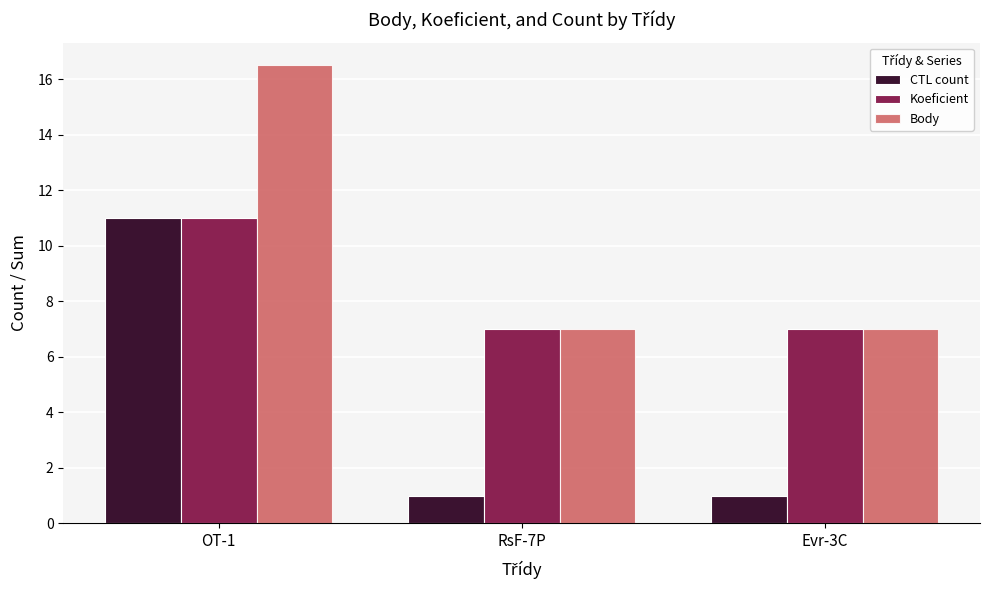

List the series in order of their overall mean, highest first.

Body, Koeficient, CTL count